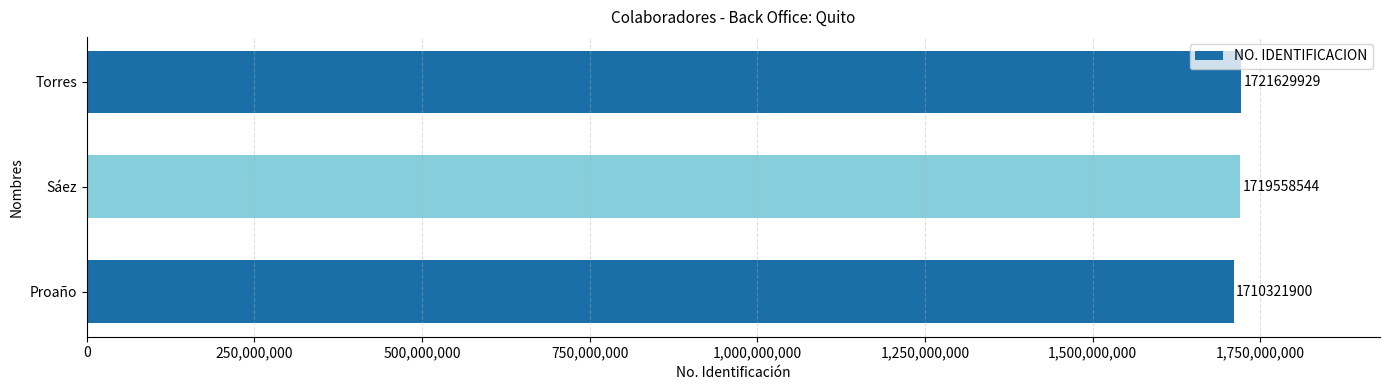

What is the greatest value displayed?

1721629929